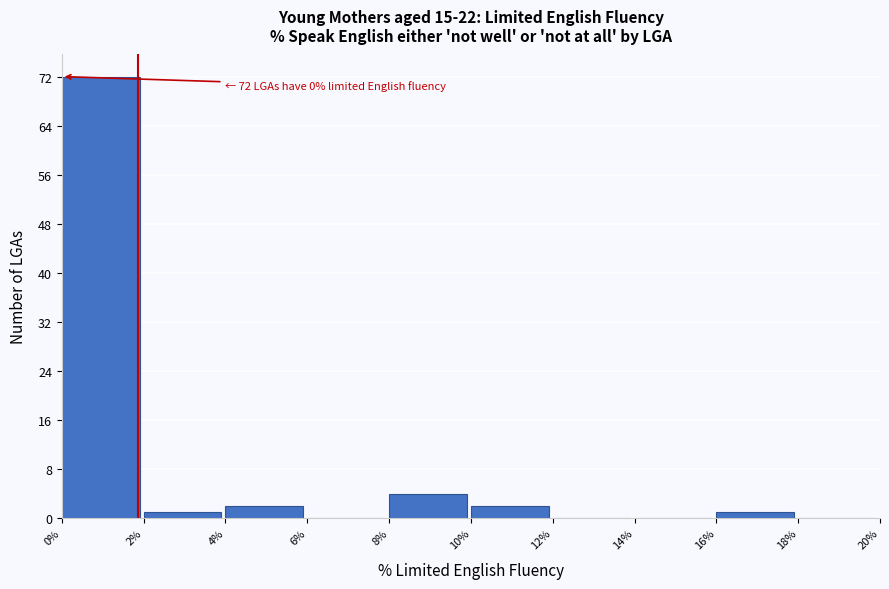

Over which range of the x-axis is the bar tallest?

0% to 2%